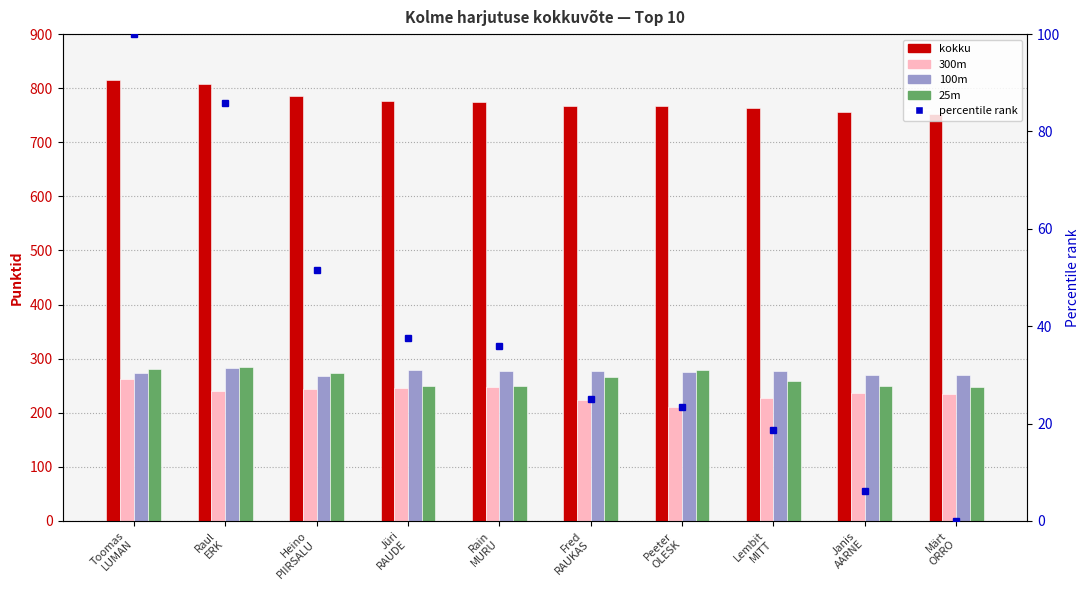

What is the sum of the 300m values at Janis
AARNE and Märt
ORRO?

471.0